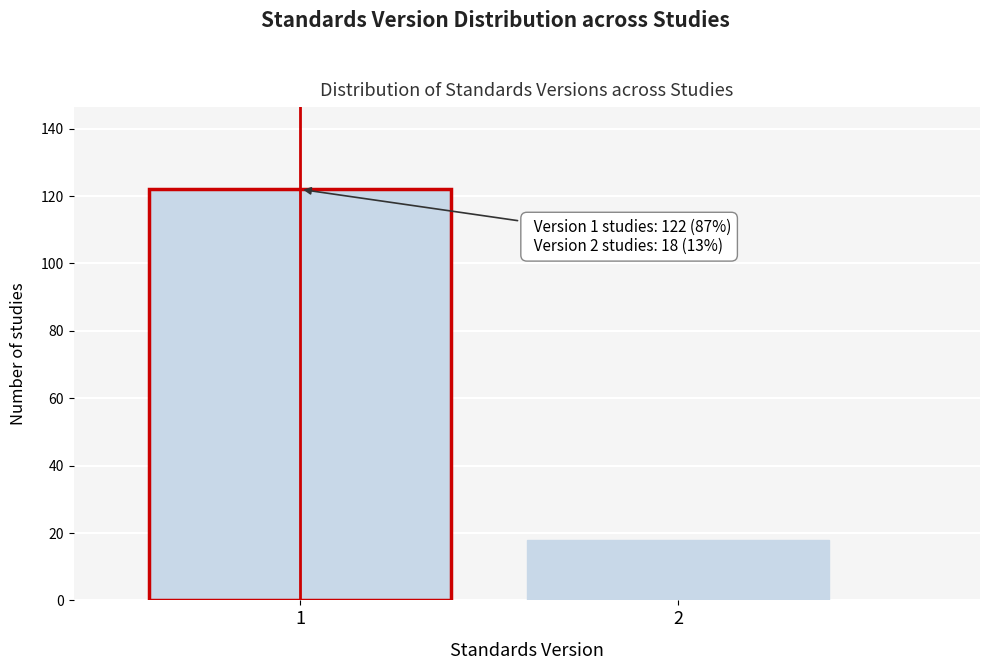

Reading right to left, list all the values displayed in this chart.

18	122